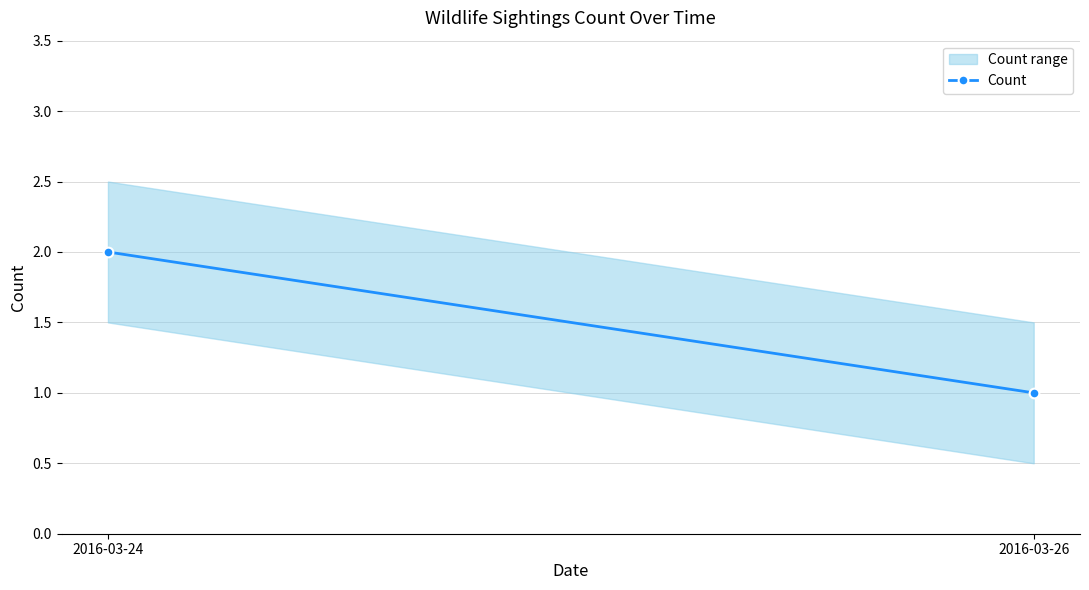

Reading left to right, what are all the values shown in this chart?

2	1